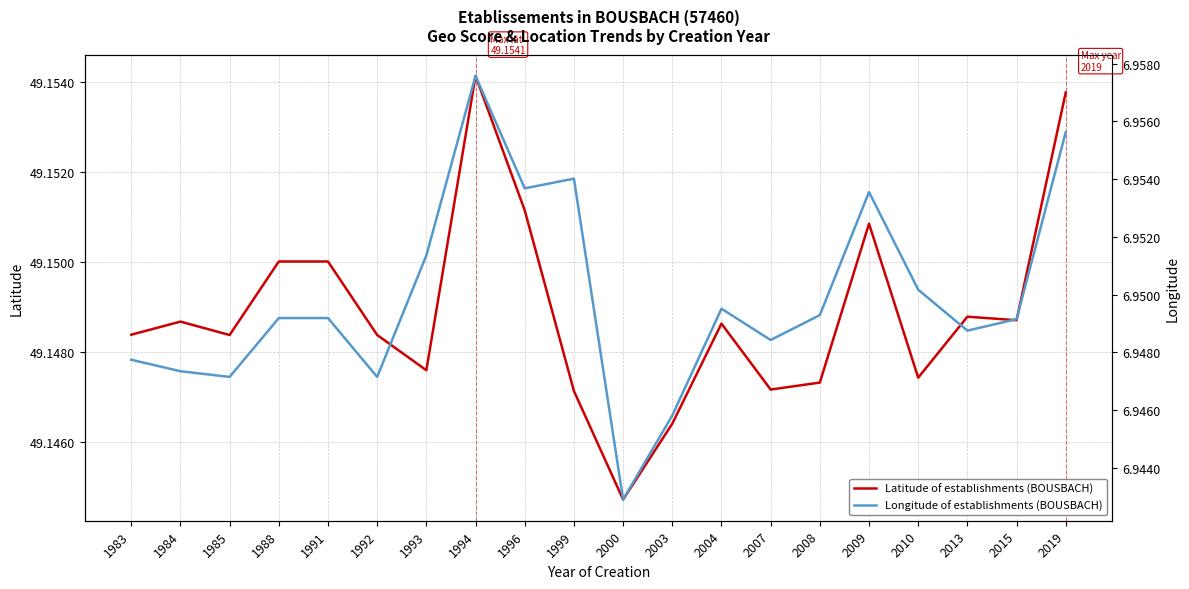

Reading right to left, what are all the values shown in this chart?

Latitude of establishments (BOUSBACH): 2019=49.2	2015=49.1	2013=49.1	2010=49.1	2009=49.2	2008=49.1	2007=49.1	2004=49.1	2003=49.1	2000=49.1	1999=49.1	1996=49.2	1994=49.2	1993=49.1	1992=49.1	1991=49.2	1988=49.2	1985=49.1	1984=49.1	1983=49.1
Longitude of establishments (BOUSBACH): 2019=7.0	2015=6.9	2013=6.9	2010=7.0	2009=7.0	2008=6.9	2007=6.9	2004=6.9	2003=6.9	2000=6.9	1999=7.0	1996=7.0	1994=7.0	1993=7.0	1992=6.9	1991=6.9	1988=6.9	1985=6.9	1984=6.9	1983=6.9